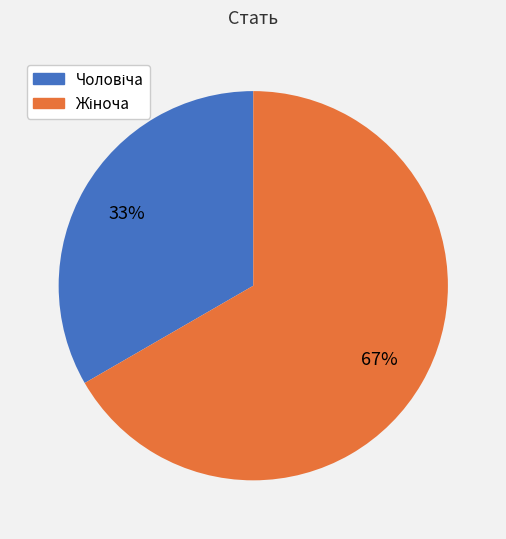

Is there any slice that represents more than half of the pie?

Yes